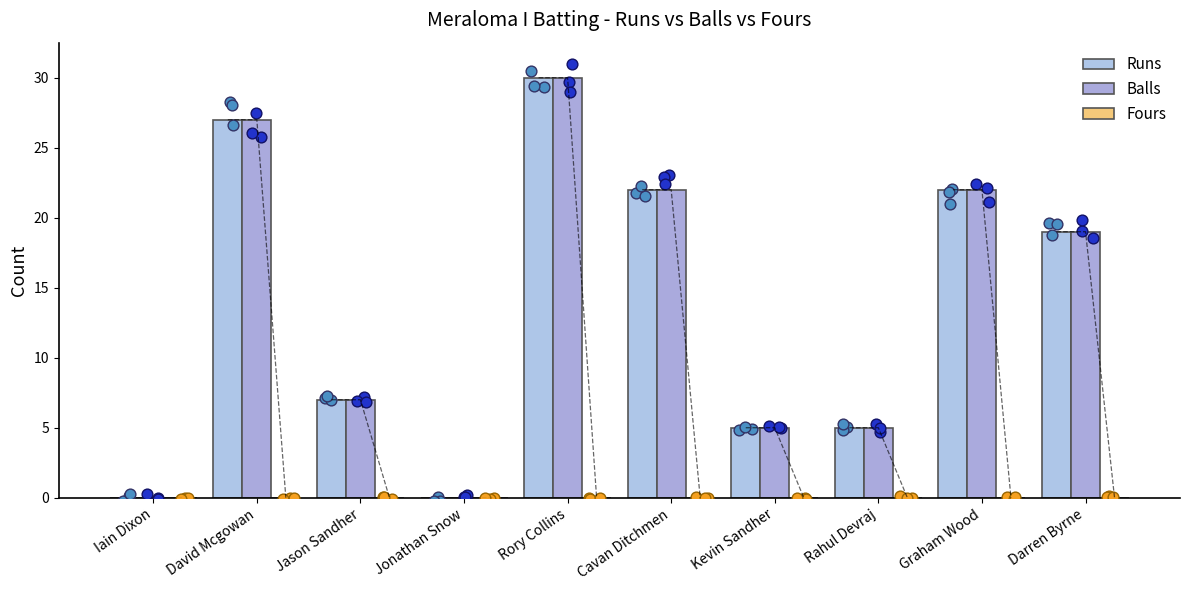

What are all the series names shown in the legend?

Runs, Balls, Fours